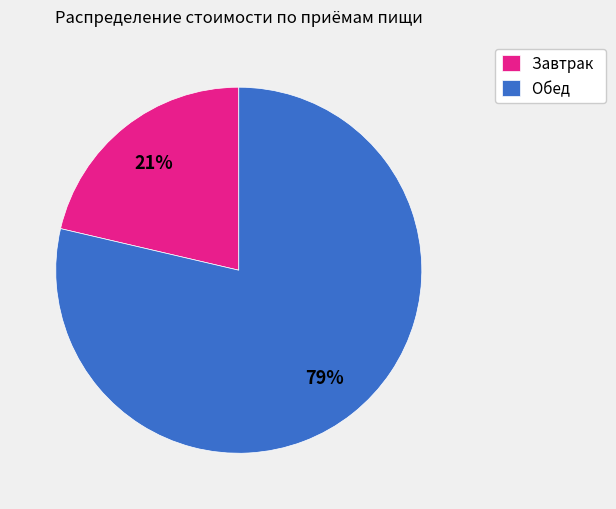

To the nearest percent, what is the average slice percentage?

50%